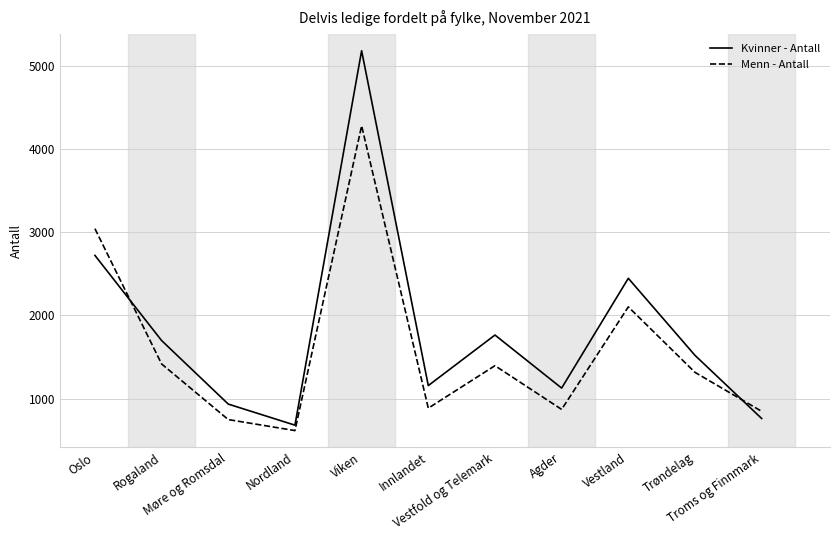

List the series in order of their overall mean, highest first.

Kvinner - Antall, Menn - Antall